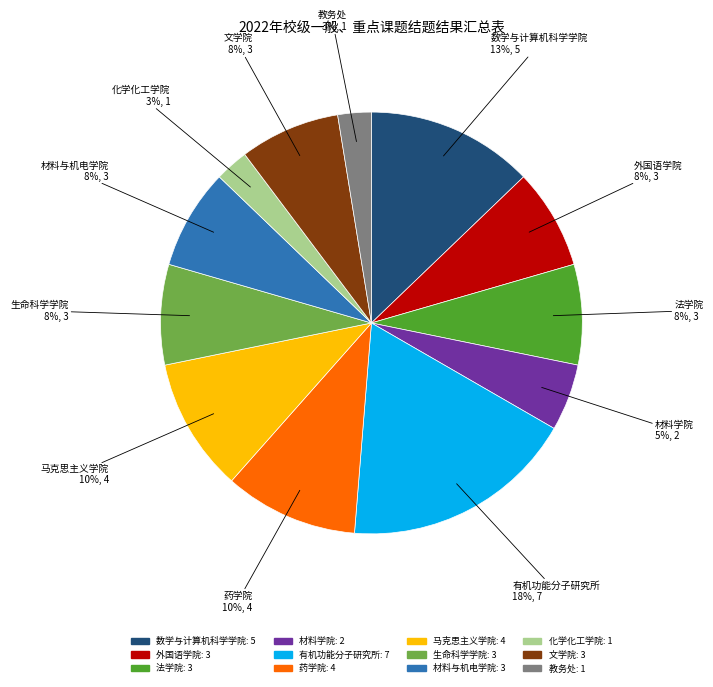

Does any single category account for the majority?

No